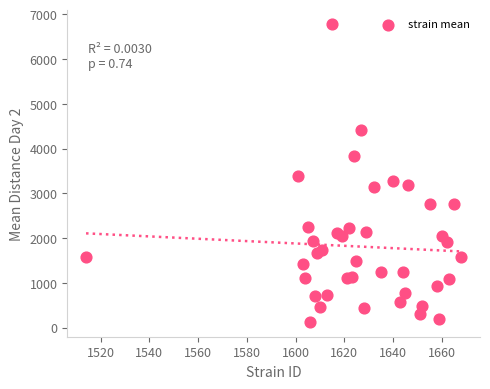

What is the range of Y values (max minus min)?

6646